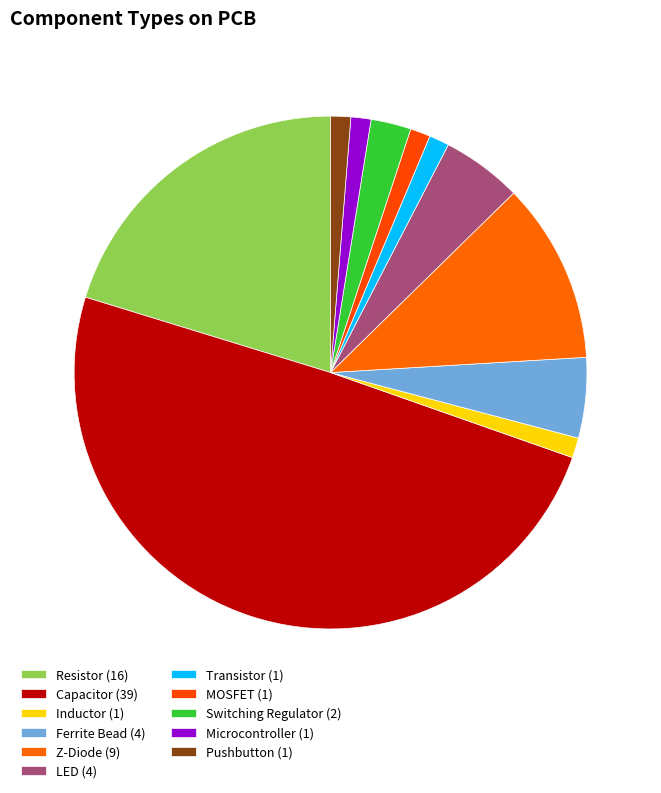

How many slices are in this pie chart?

11